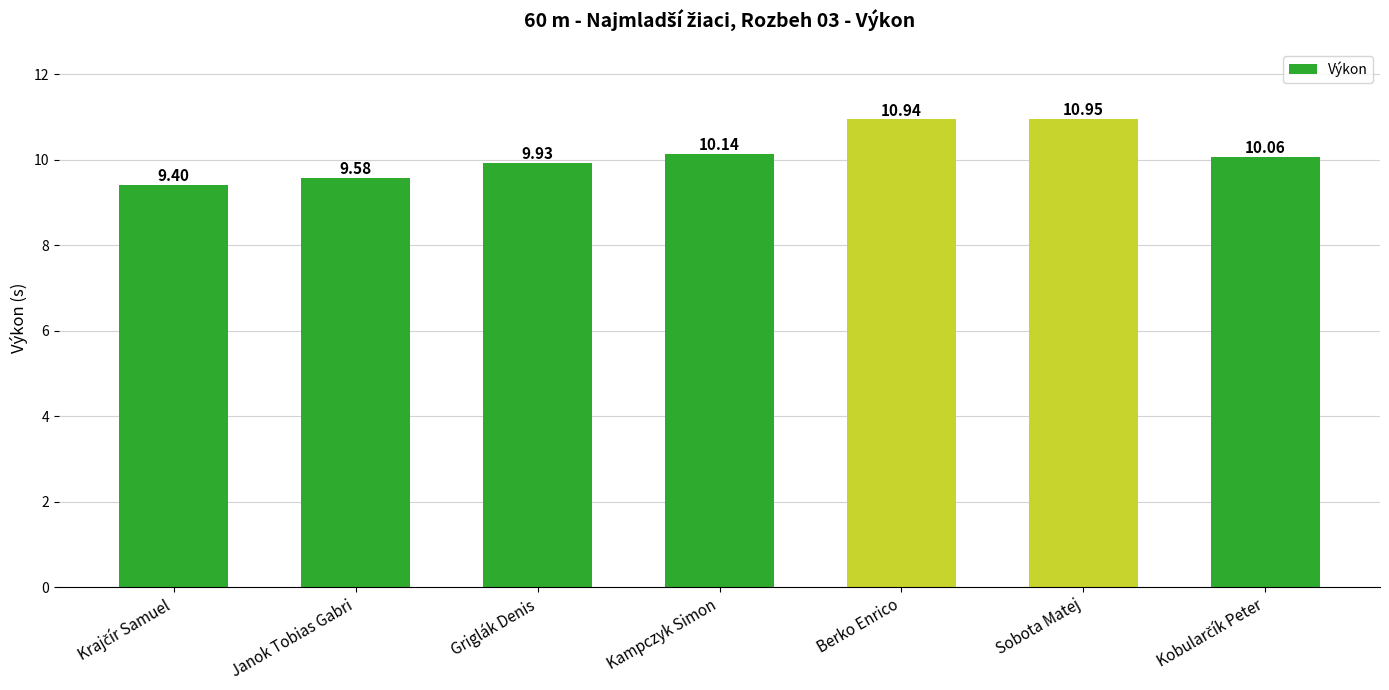

What is the change in value from Janok Tobias Gabri to Sobota Matej?

+1.4